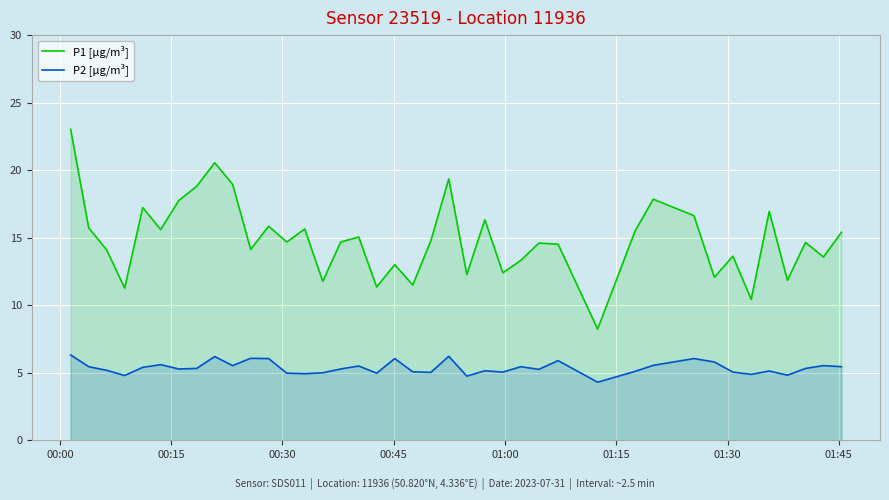

Rank the series by their maximum value, from lowest to highest.

P2 [µg/m³], P1 [µg/m³]